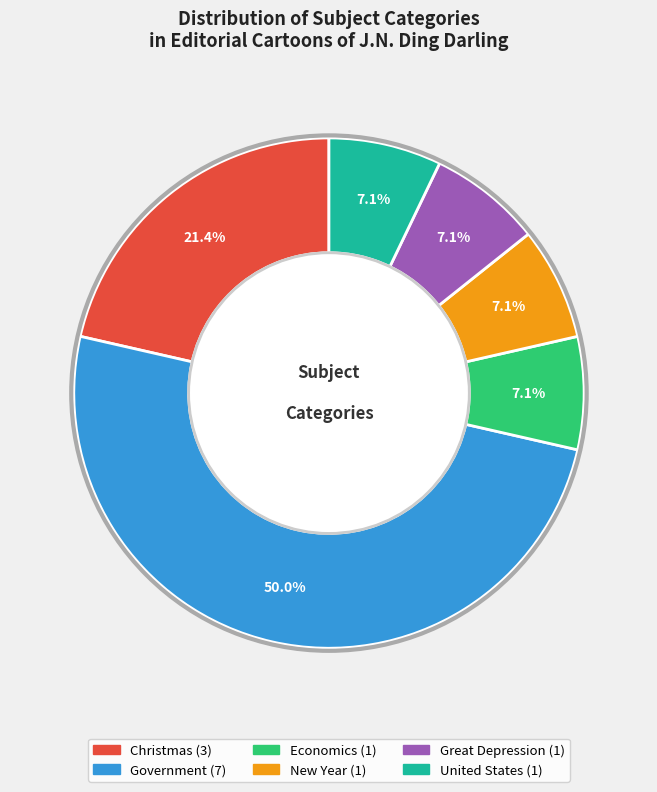

Count the number of slices in the pie.

6